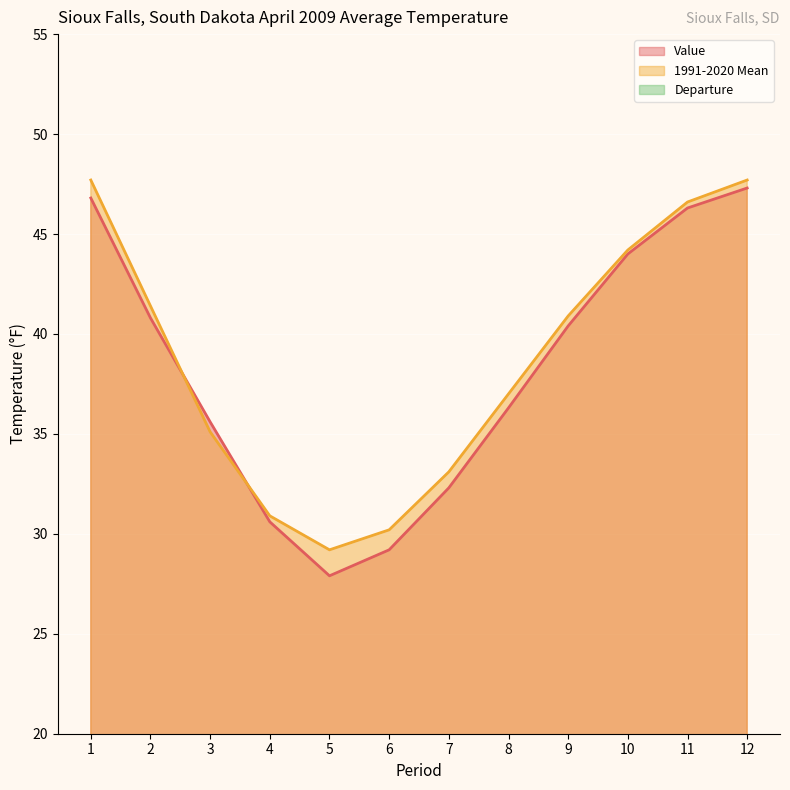

At which category is the sum across all series the highest?

12